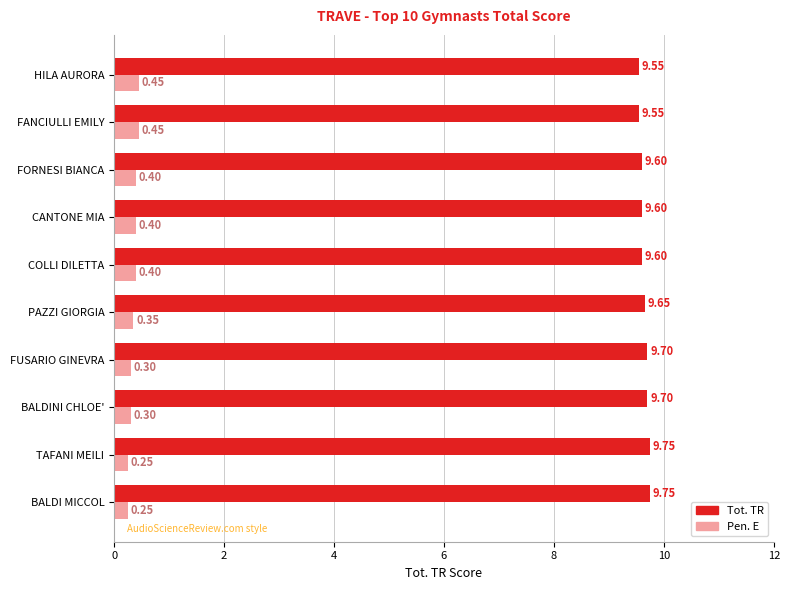

Rank the series by their average value, from lowest to highest.

Pen. E, Tot. TR